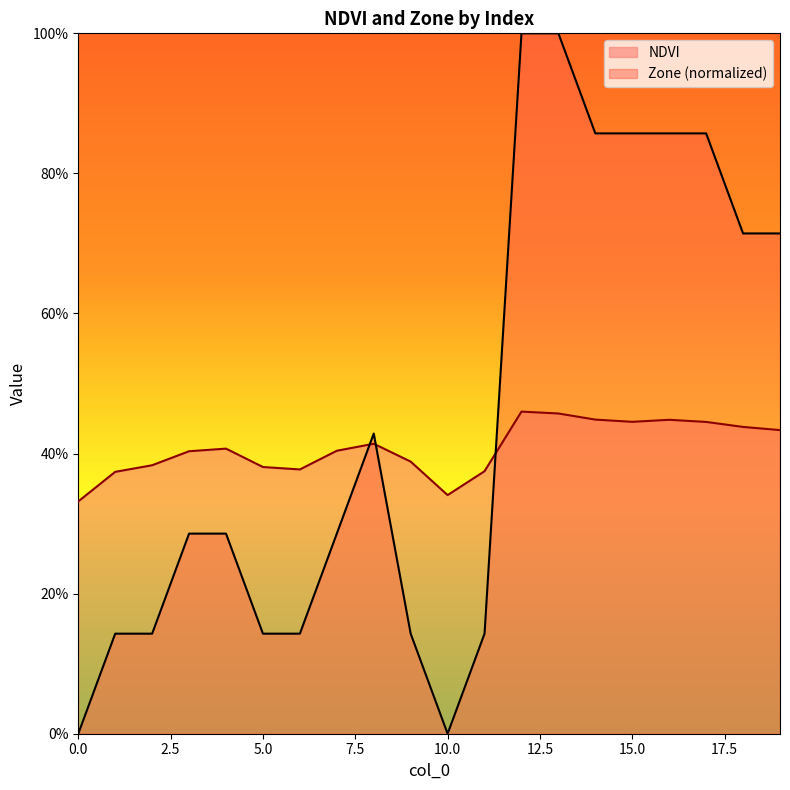

Which category has the highest value across all series?

12